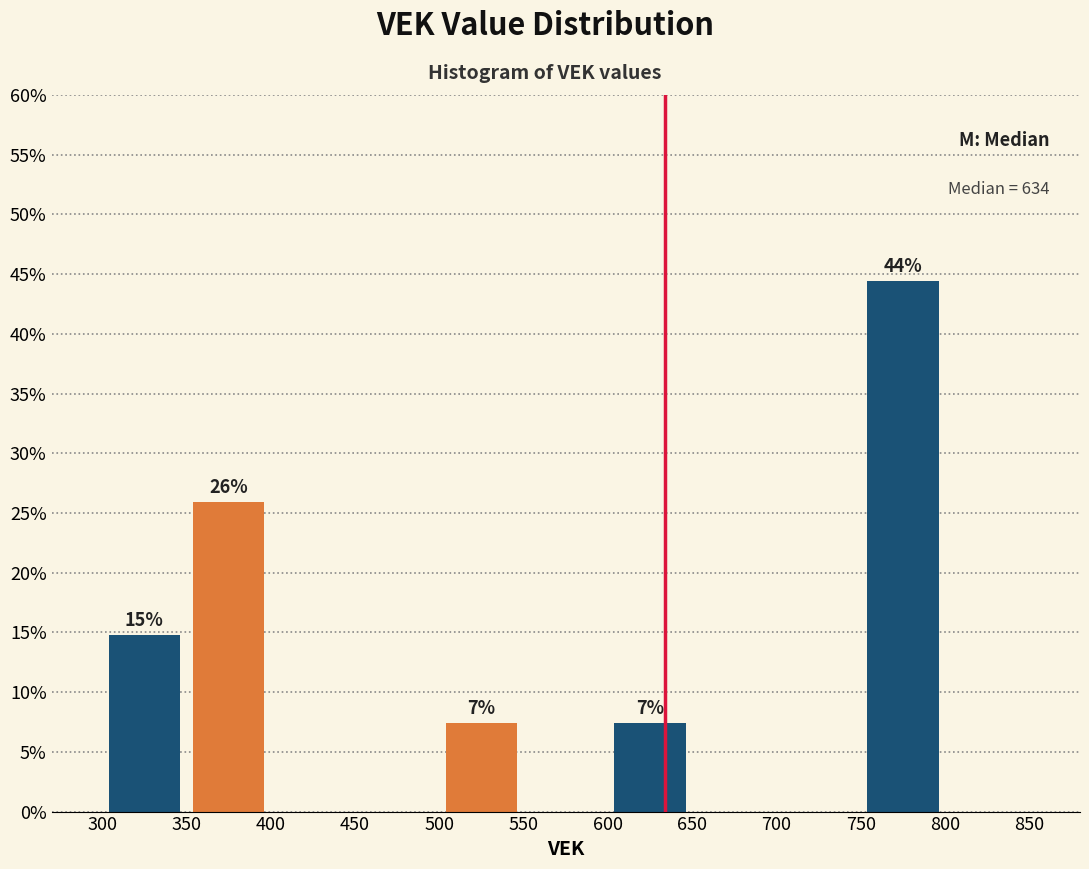

Which range on the x-axis has the tallest bar?

750 to 800